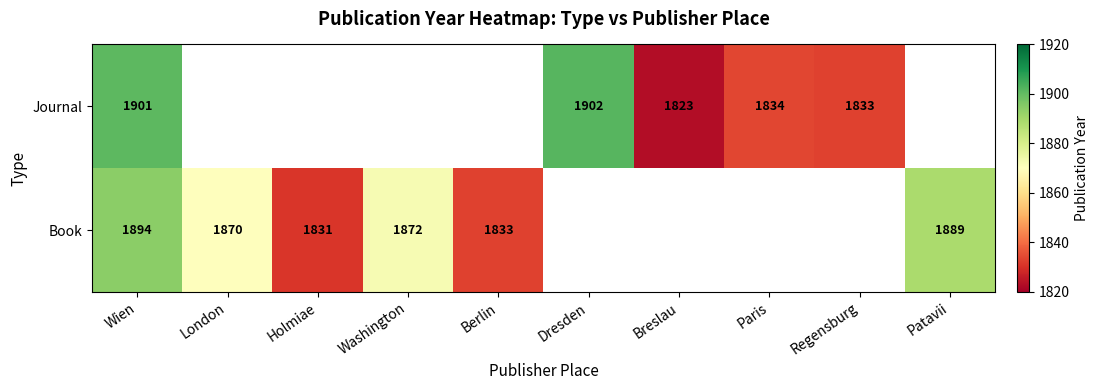

The value of Journal at Breslau is 1823. True or false?

True